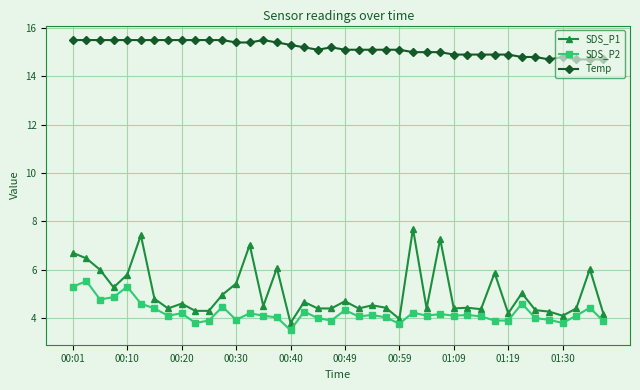

What is the lowest value of the Temp series?

14.7